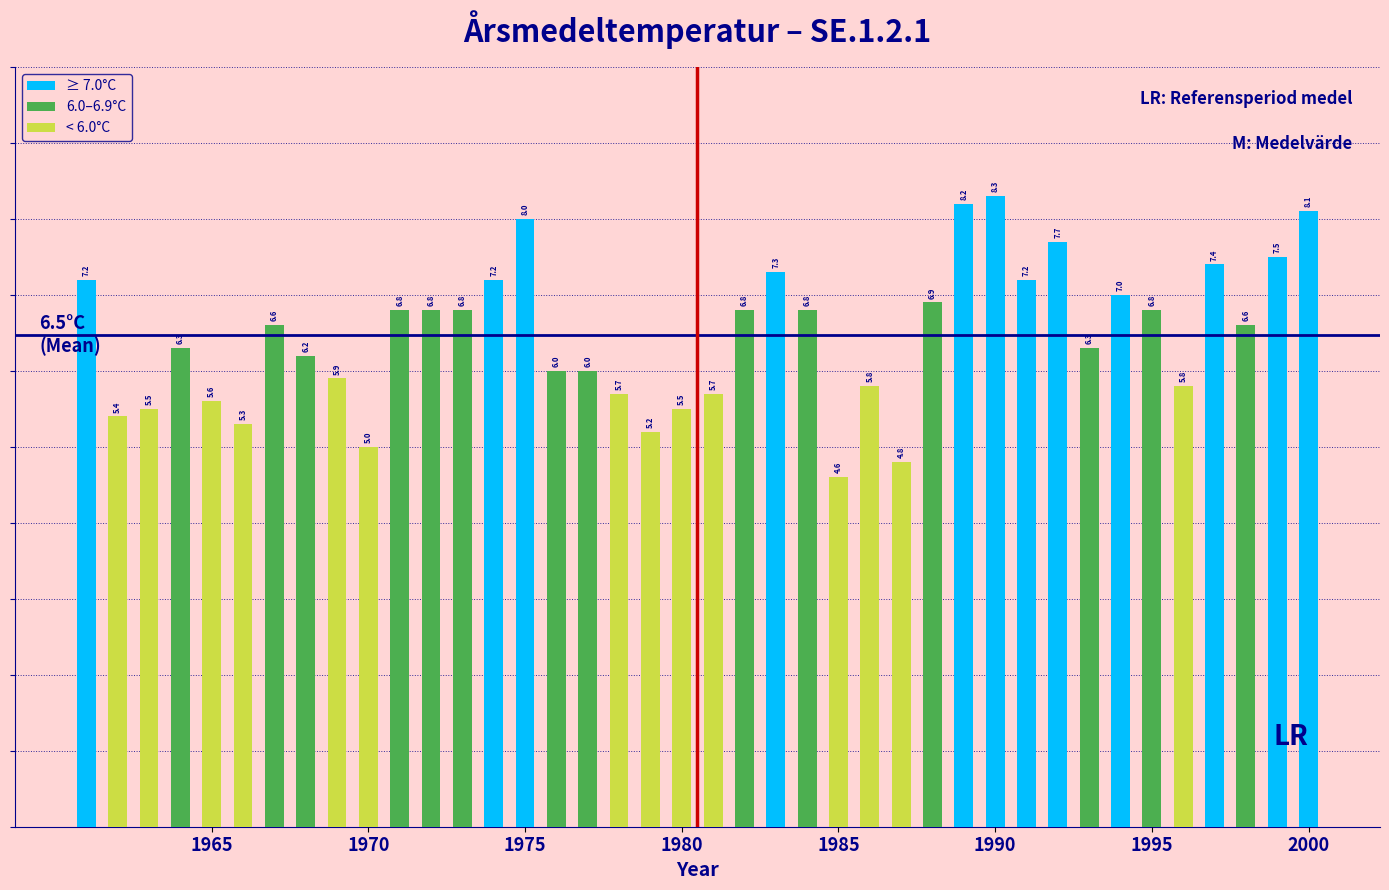

What is the smallest value displayed?

4.6